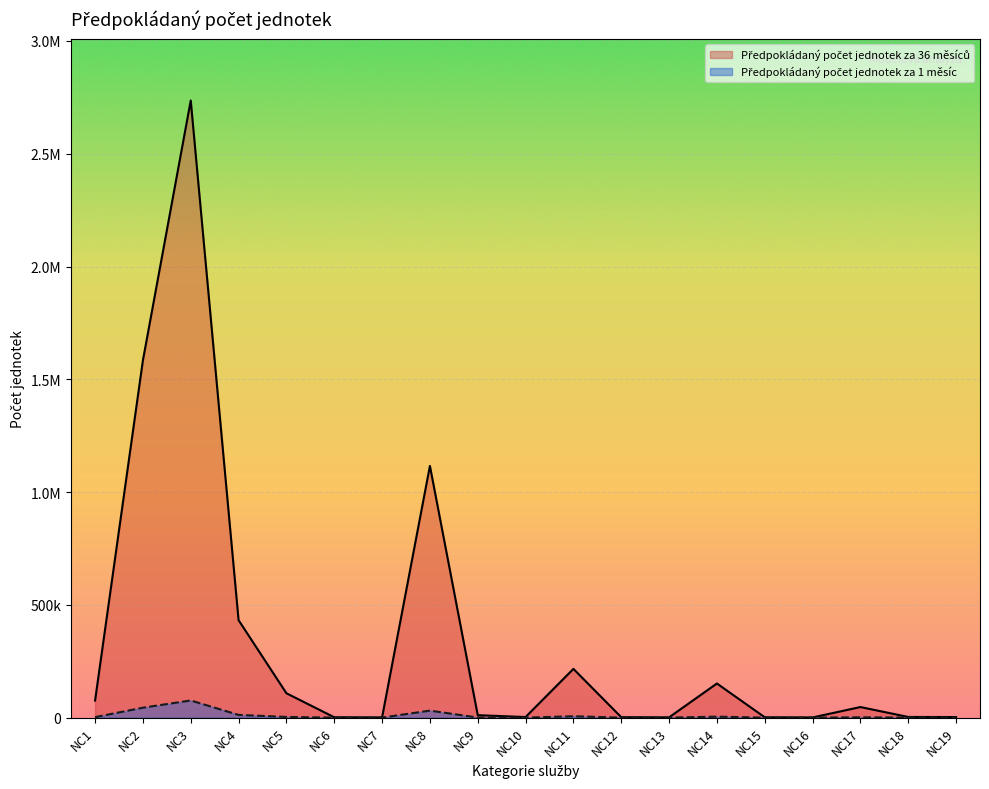

How many values in the Předpokládaný počet jednotek za 36 měsíců series are below 10800?

9